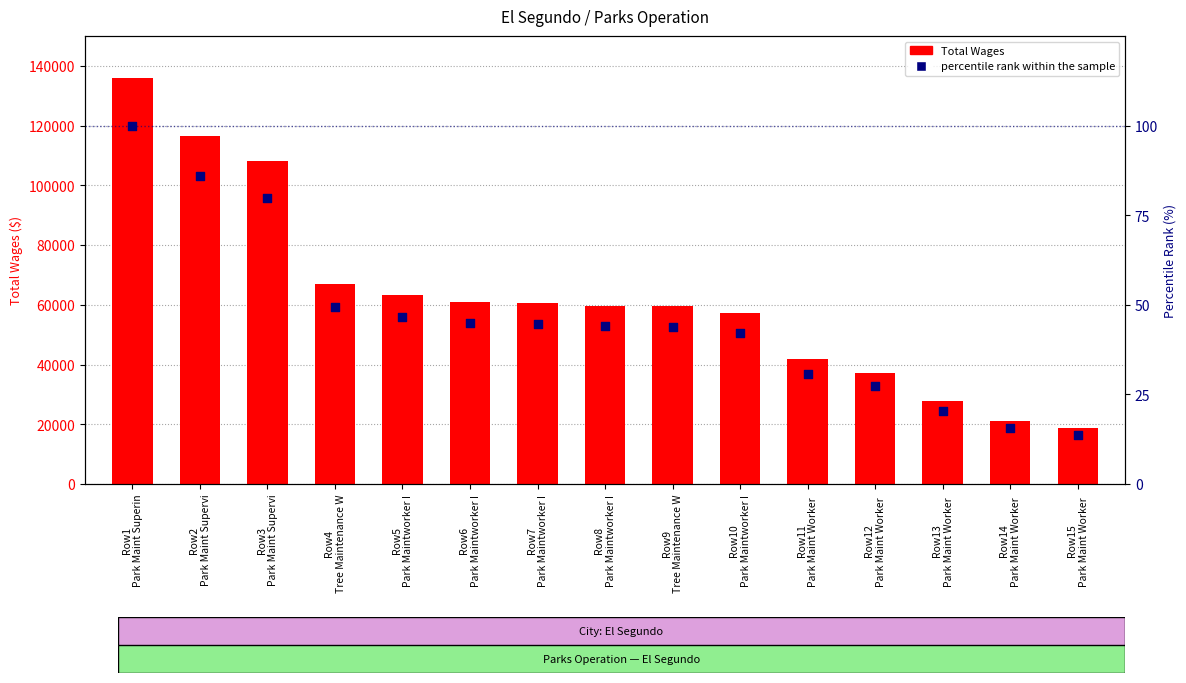

What are all the series names shown in the legend?

Total Wages, percentile rank within the sample